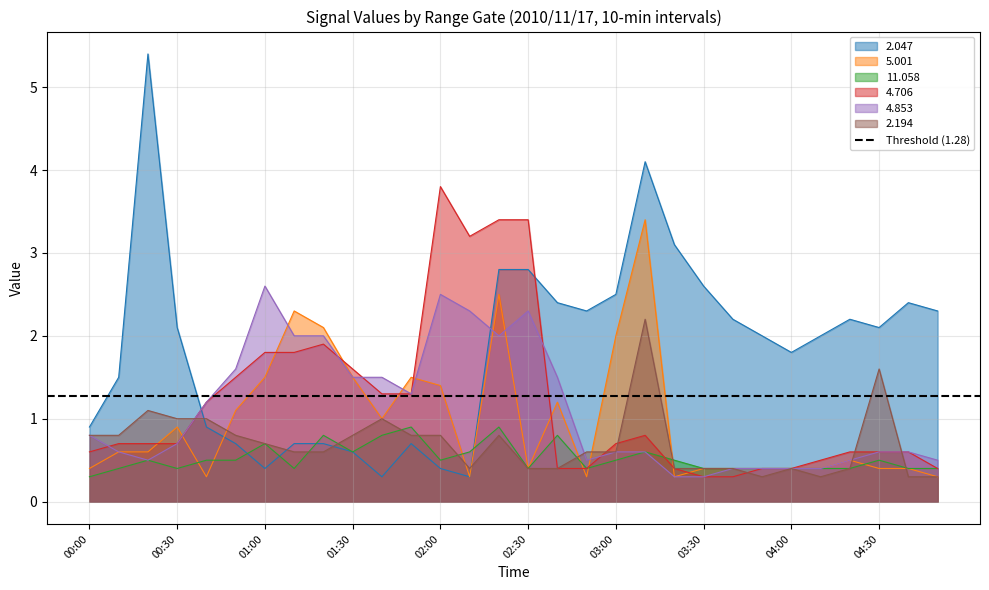

What value does the 4.853 series have at 04:20?

0.5